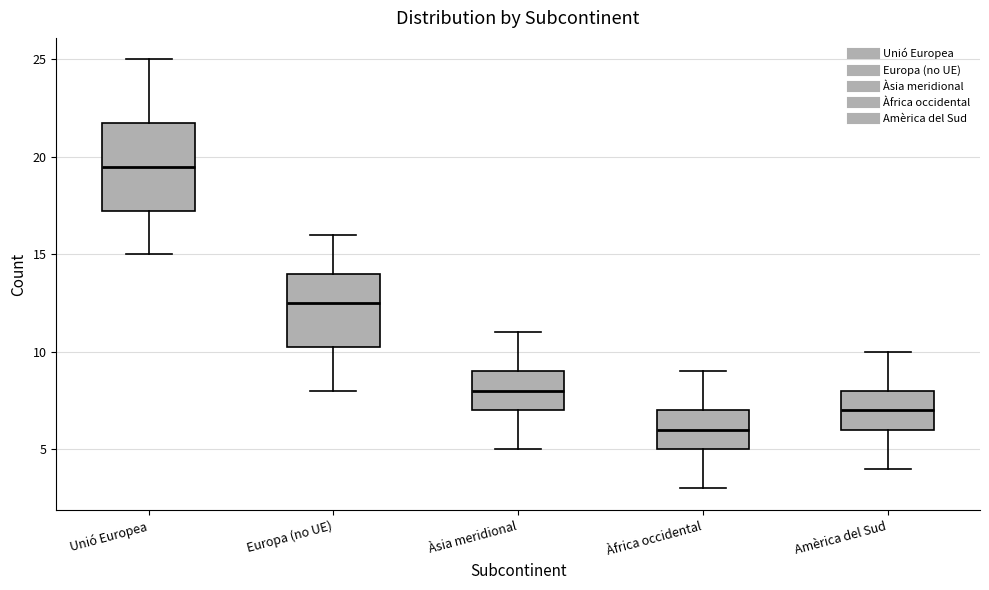

Comparing the boxes themselves (not the whiskers), which one is the tallest?

Unió Europea